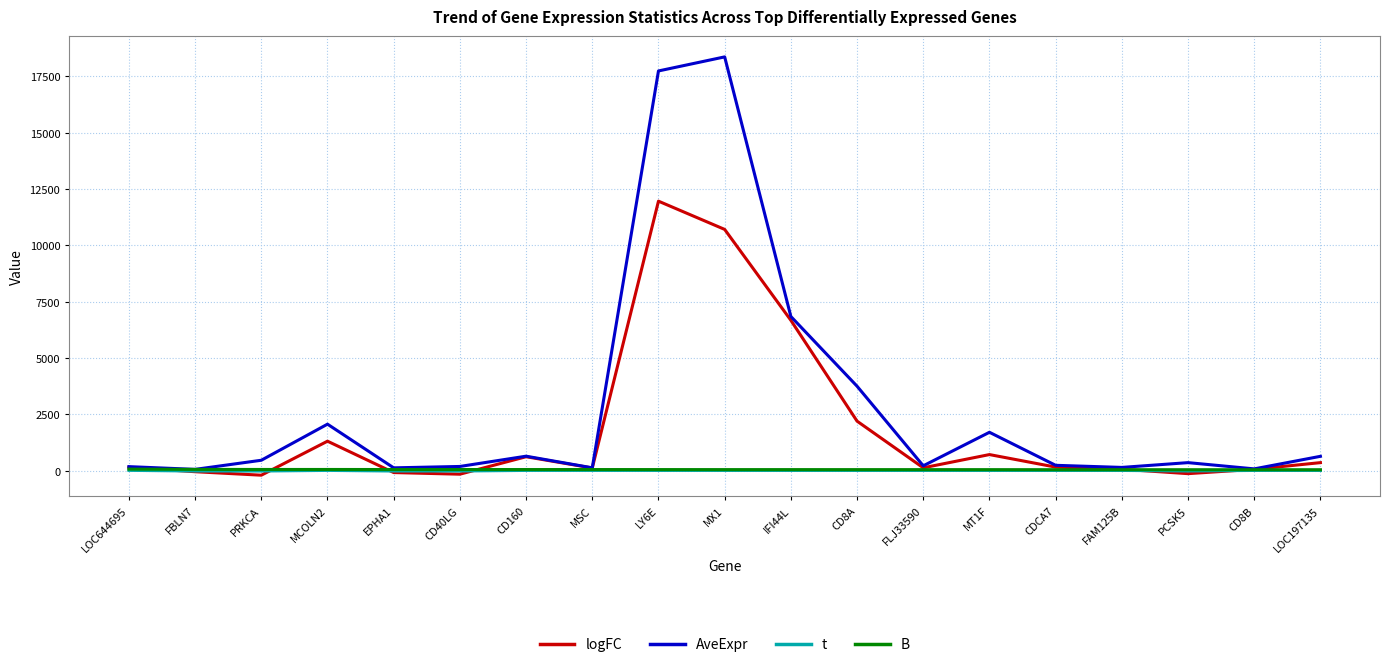

What is the average value of the B series?

50.4